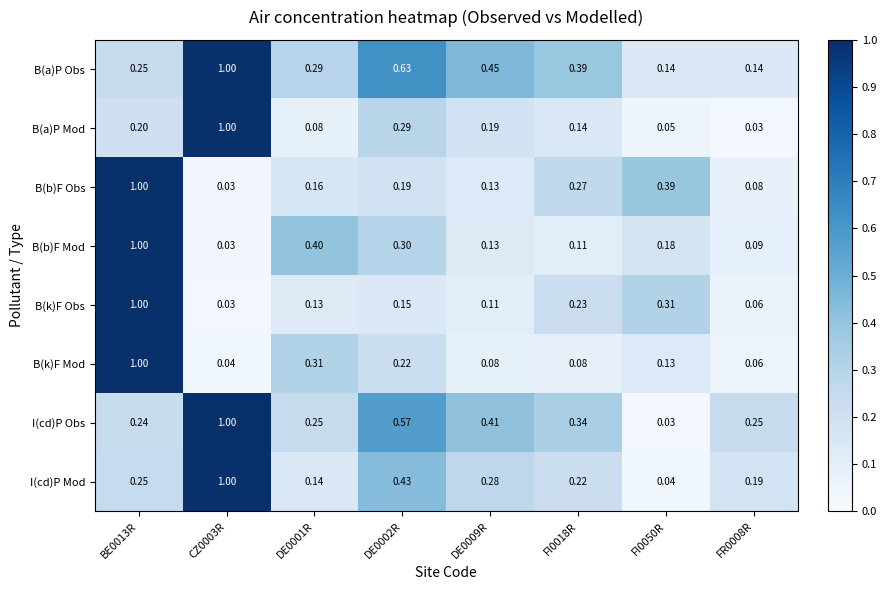

Which series has the largest total across all categories?

B(a)P Obs